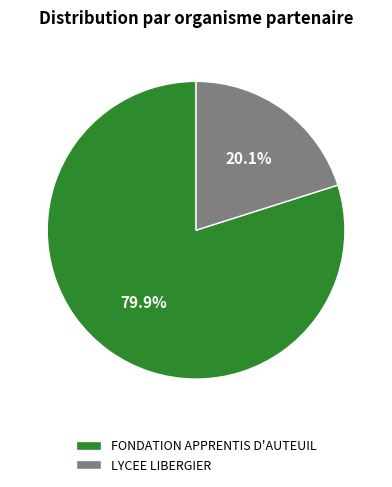

Which category has the smallest portion of the pie?

LYCEE LIBERGIER